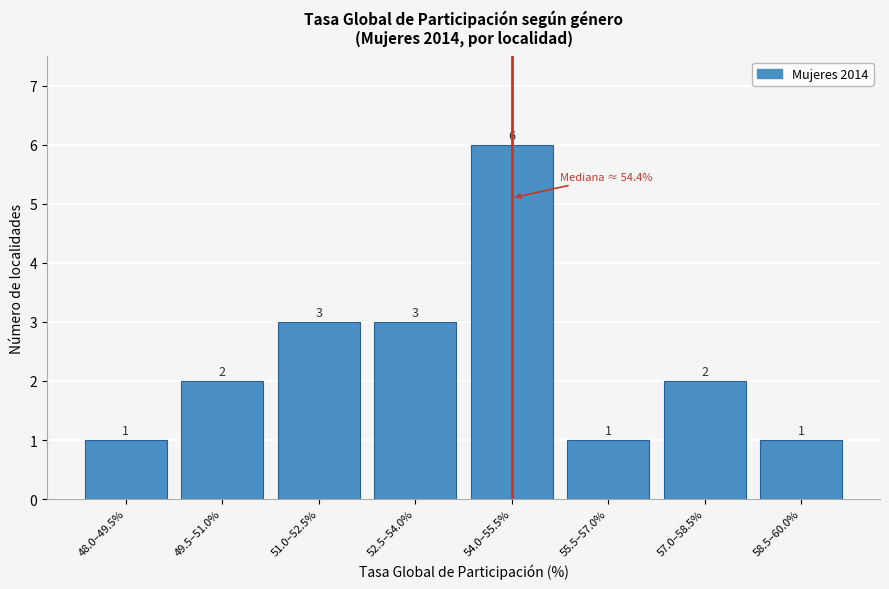

Reading left to right, extract all data points from this chart.

1	2	3	3	6	1	2	1